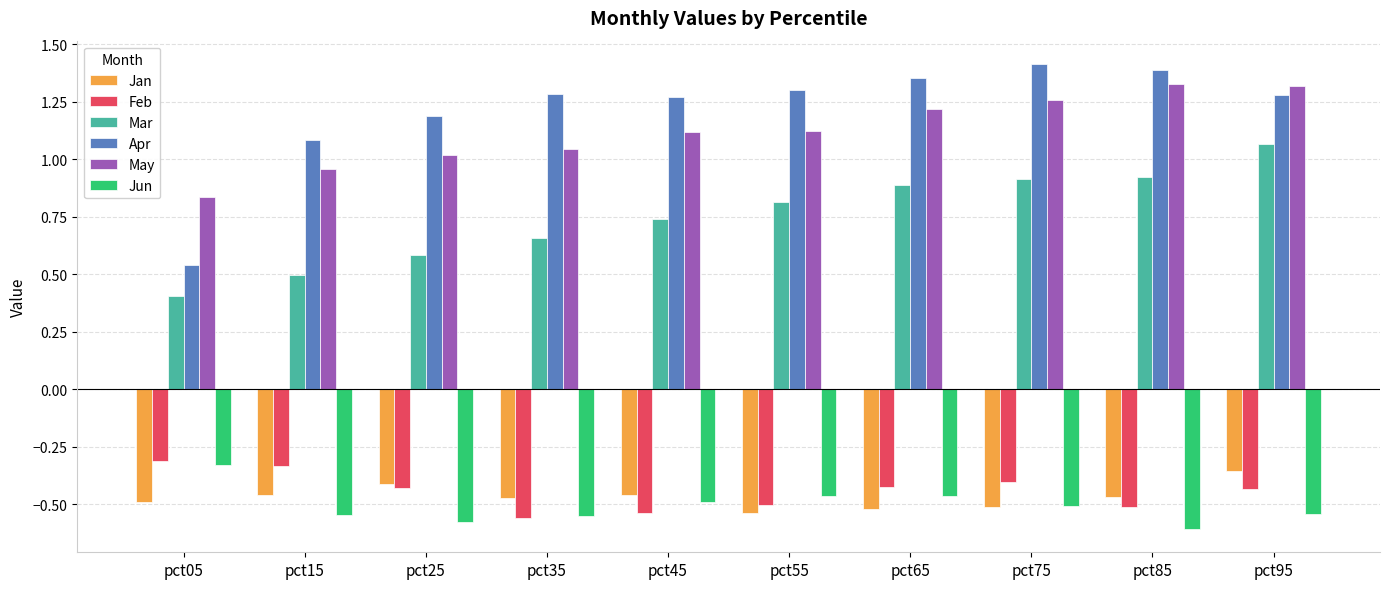

What is the difference between the second highest and minimum values in the Jun series?

0.1